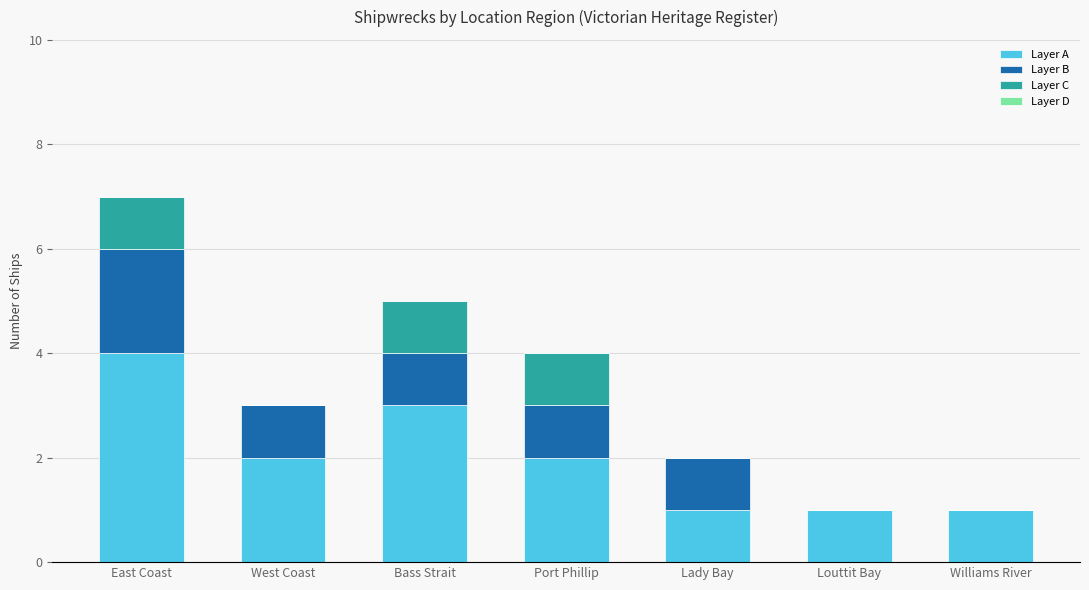

How many data points does each series have?

7